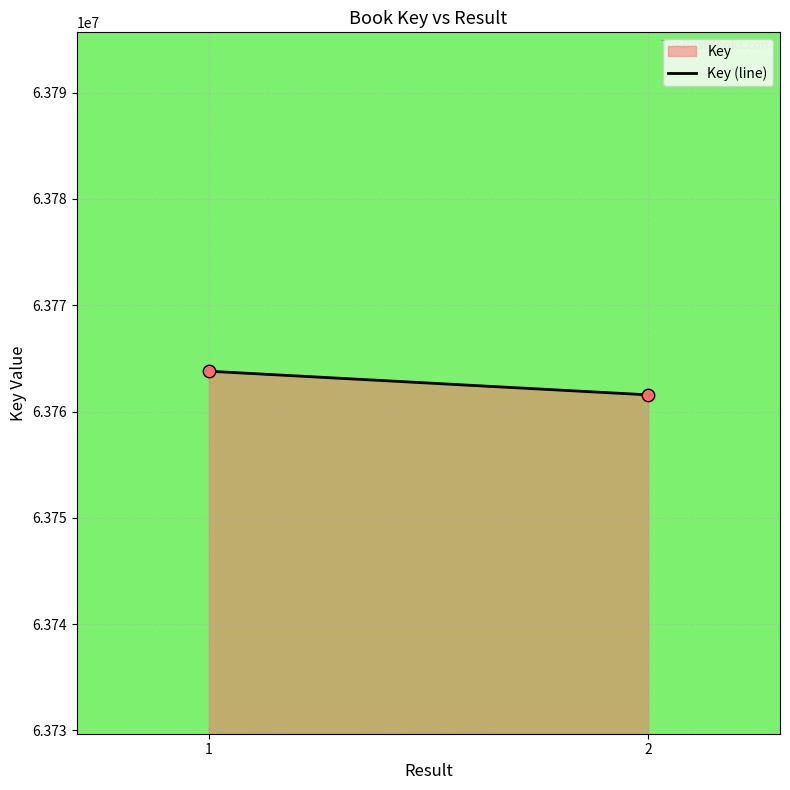

What is the ratio of the value at 1 to the value at 2?

1.0